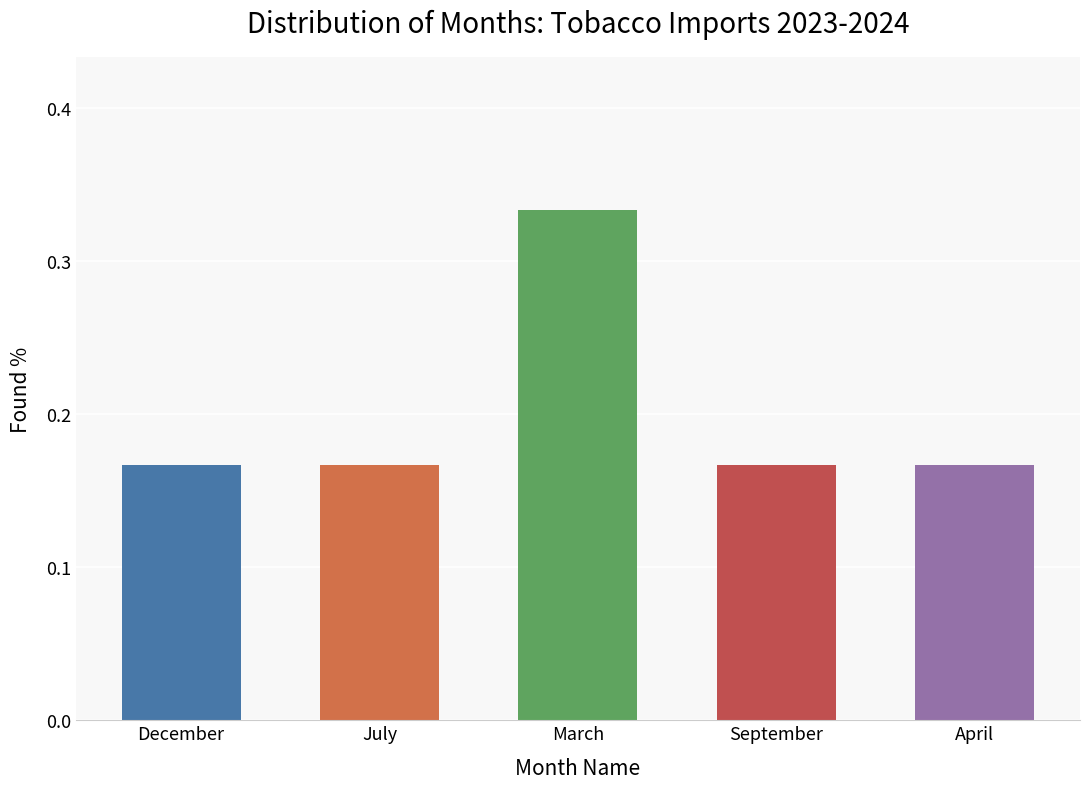

What is the label of the 4th bar from the left?

September